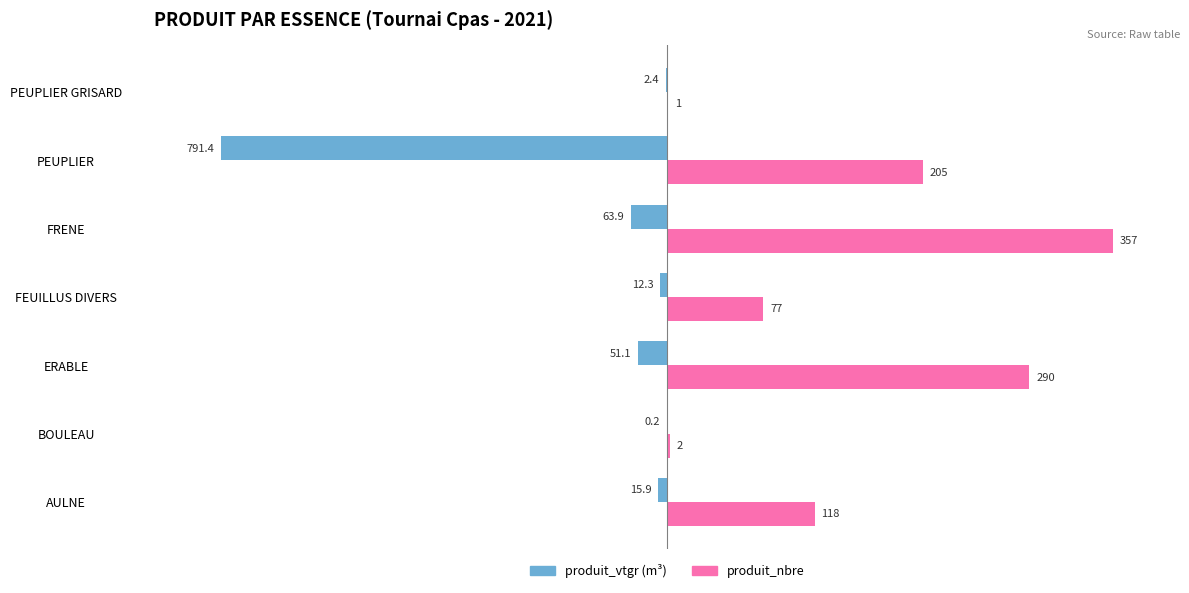

Which series has the largest range (max minus min)?

produit_vtgr (m³)